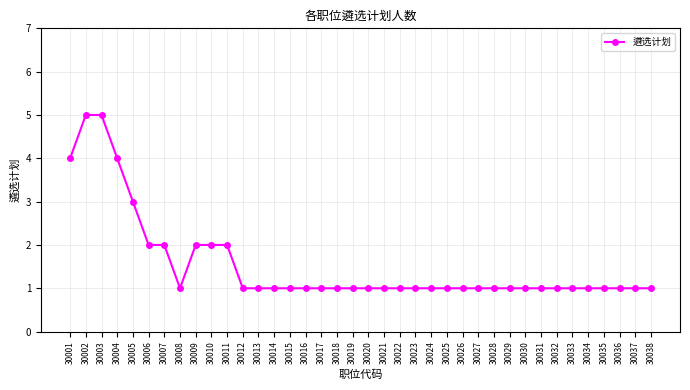

Count the values in the range 1 to 2.

33